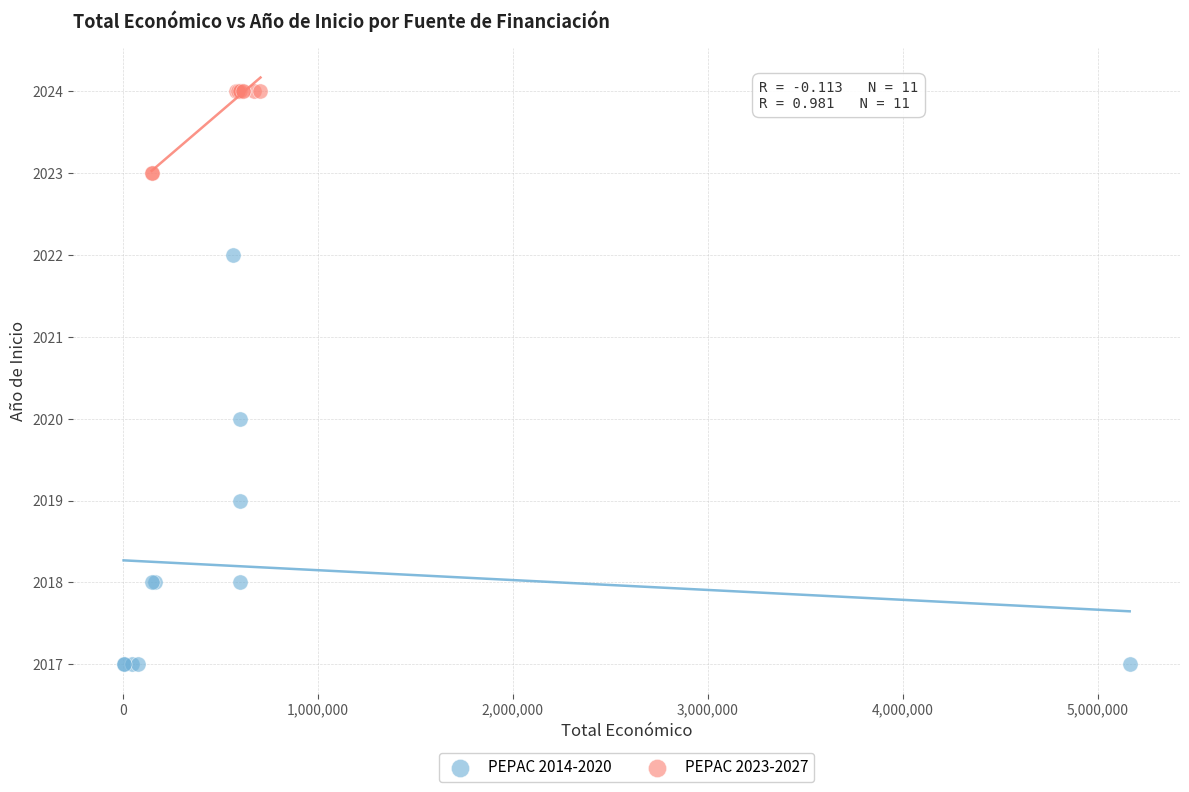

What are all the series names shown in the legend?

PEPAC 2014-2020, PEPAC 2023-2027